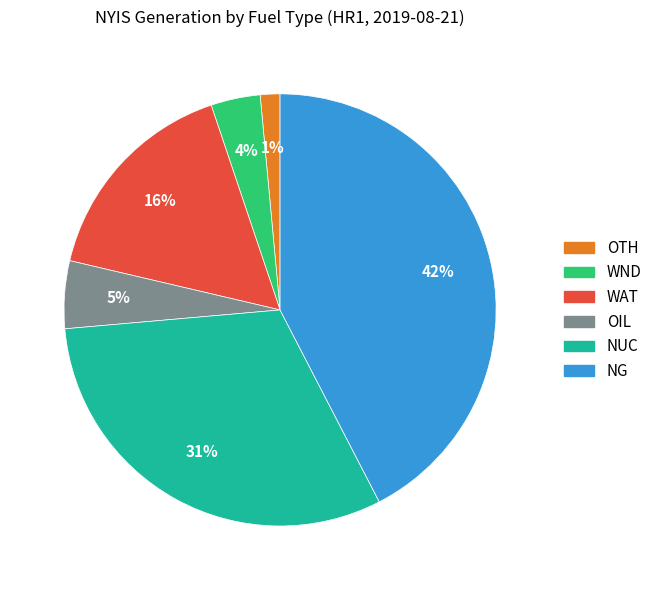

Rank the categories by value from highest to lowest.

NG, NUC, WAT, OIL, WND, OTH